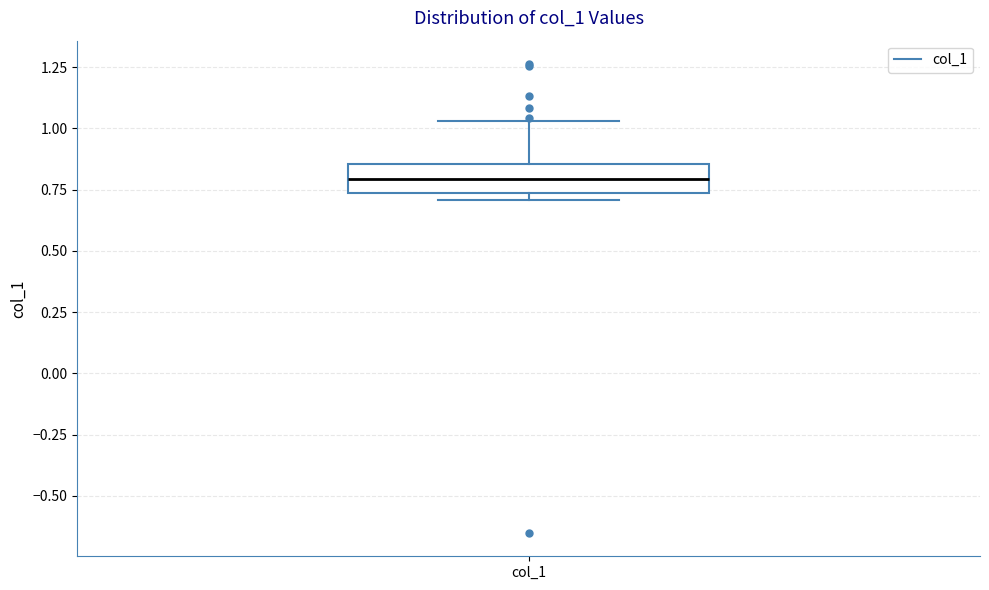

Where is the lower edge of the box for col_1 on the y-axis? The values are not printed on the chart, so give them approximately, as read against the axis.

0.75